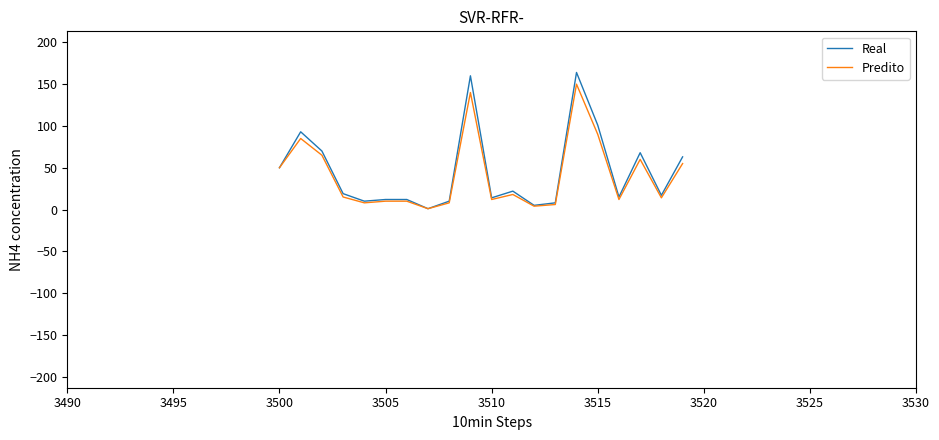

Which series has the widest spread of values?

Real